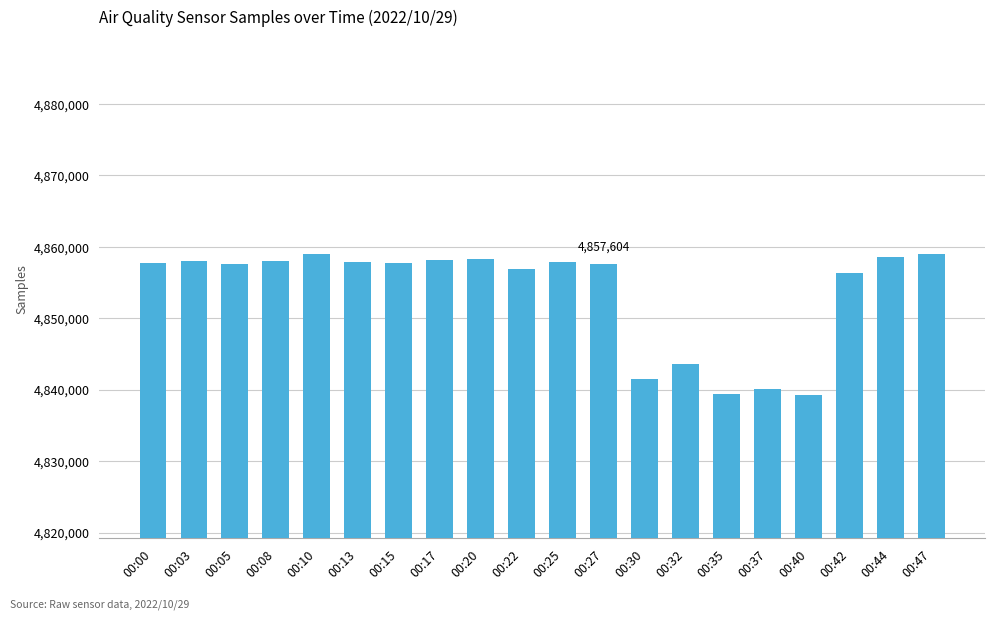

What is the change in value from 00:05 to 00:20?

+688